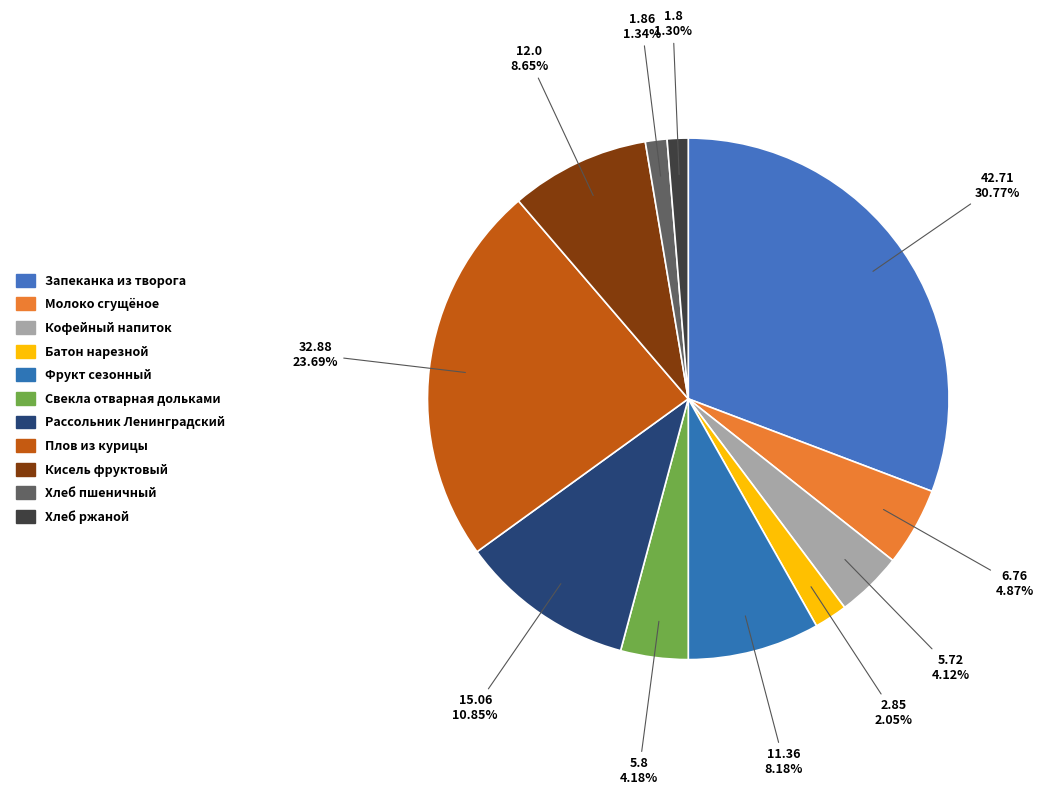

Count the number of slices in the pie.

11